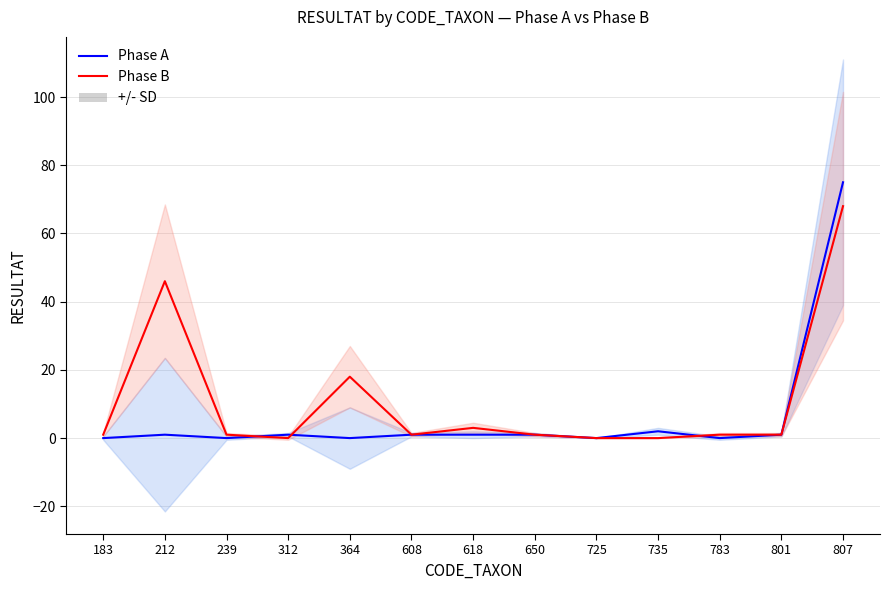

What is the value of the Phase B point at the 5th from the left?

18